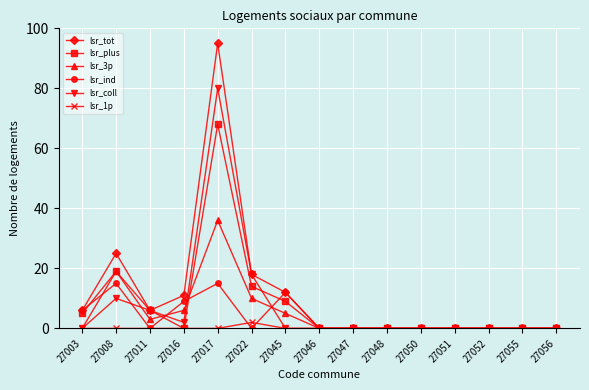

What is the difference between the maximum and second lowest values in the lsr_coll series?

80